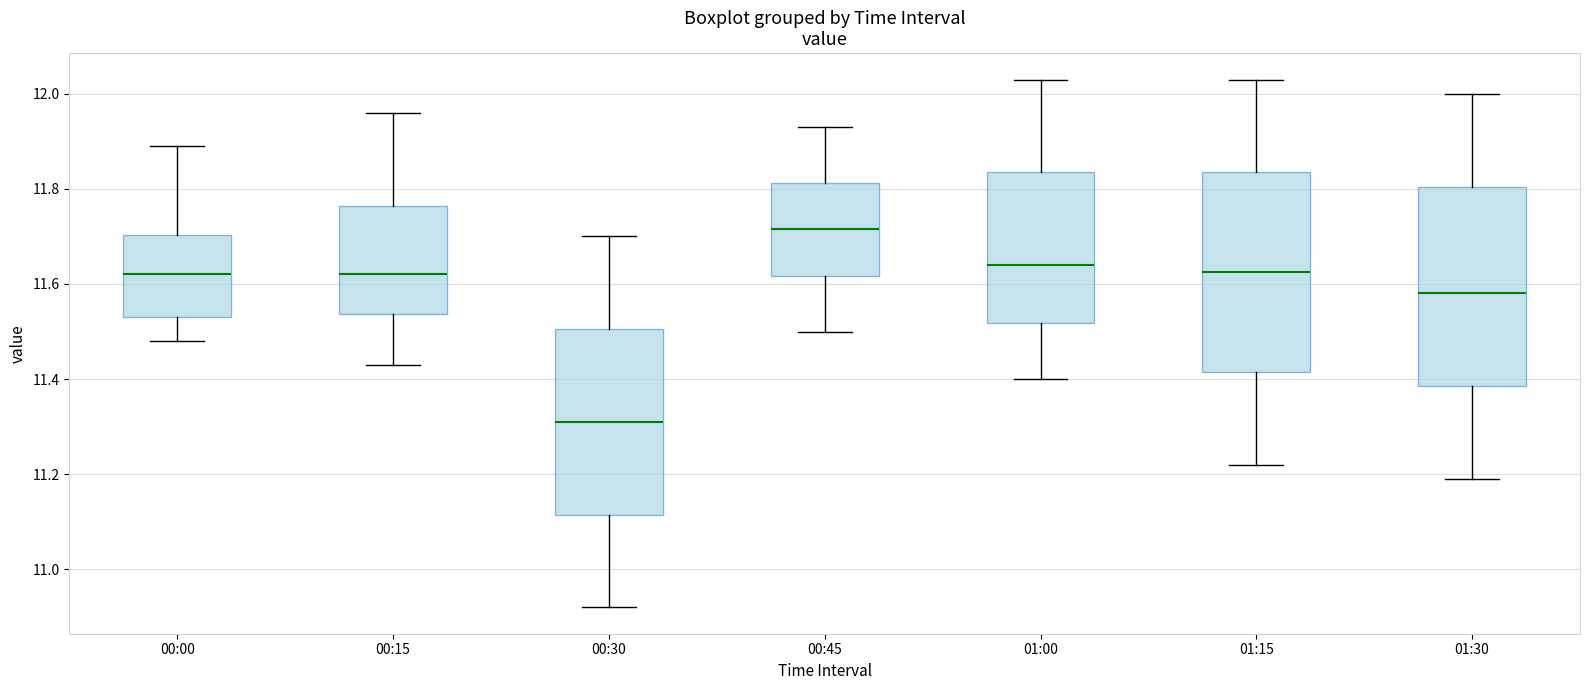

Which box has the highest median line?

00:45